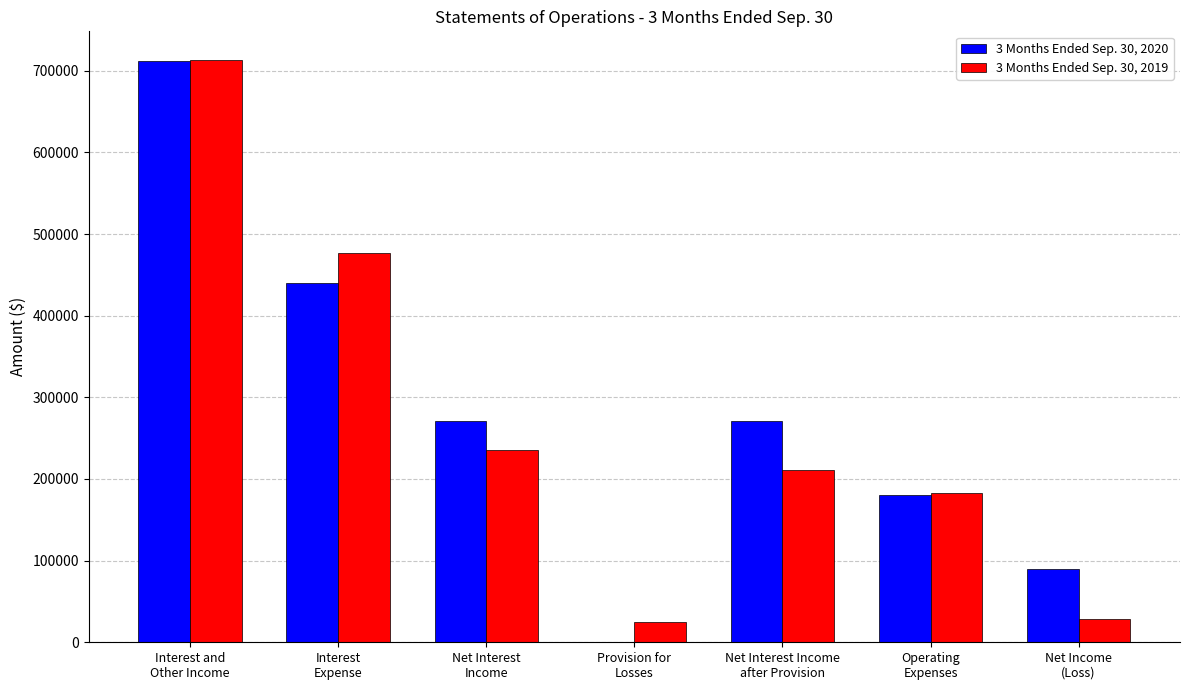

How many data points does each series have?

7